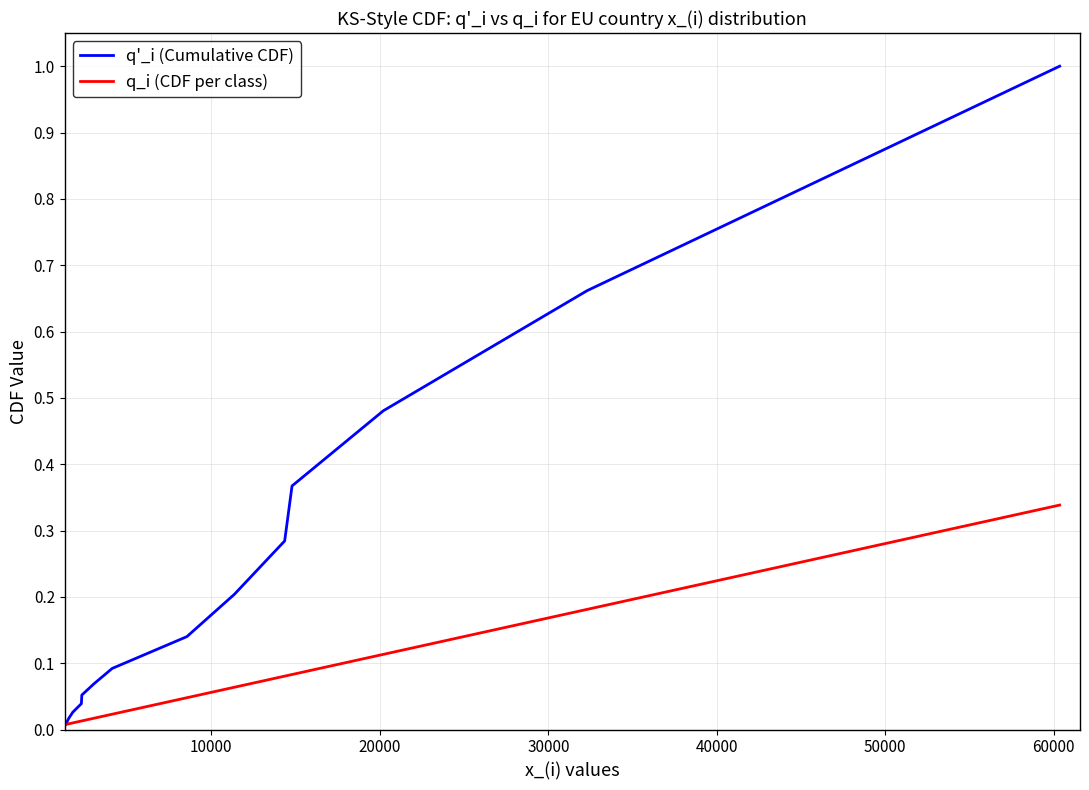

At how many categories does at least one series exceed 0?

14